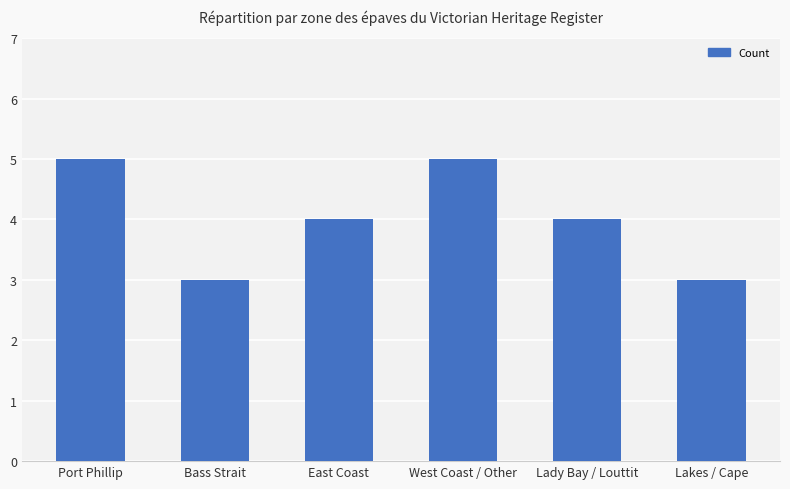

The chart shows a value of 8 at Port Phillip. True or false?

False